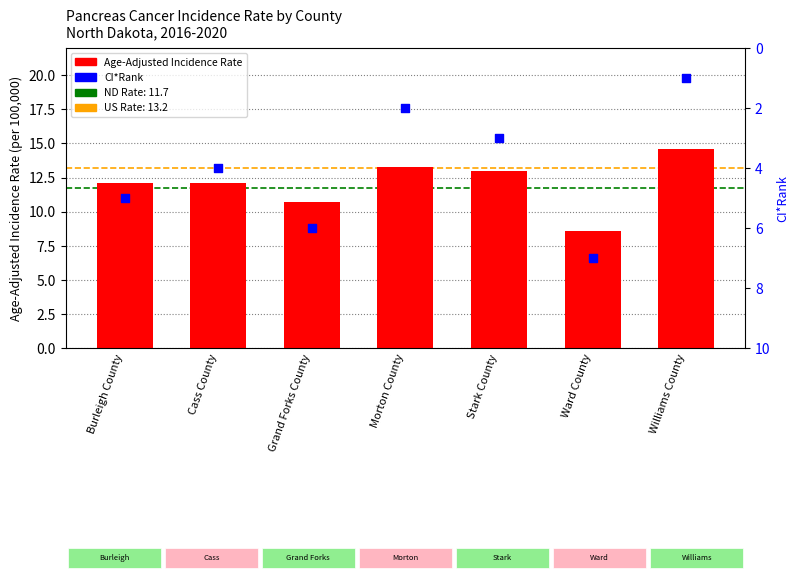

Is the value of Age-Adjusted Incidence Rate at Williams County greater than the value of CI*Rank at Morton County?

Yes